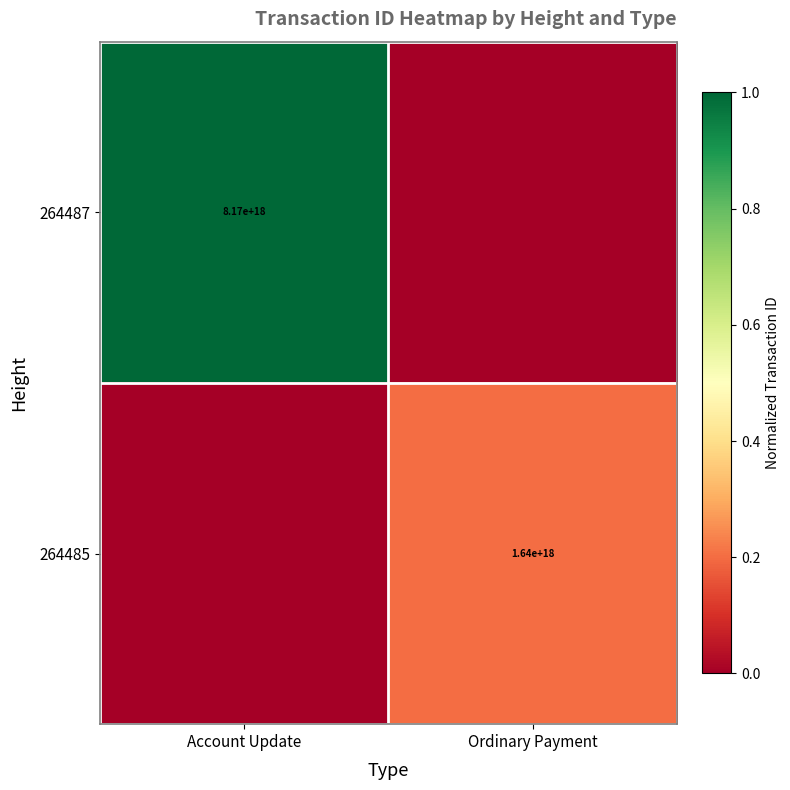

Which label corresponds to the smallest value in the chart?

Ordinary Payment